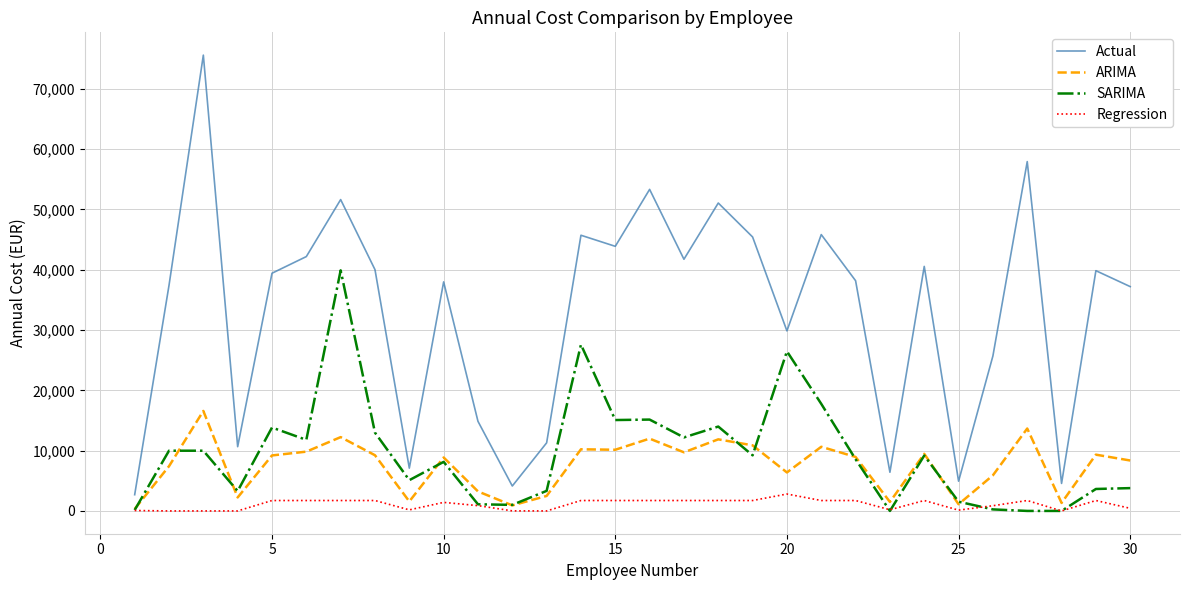

What is the highest value of the Regression series?

2804.3